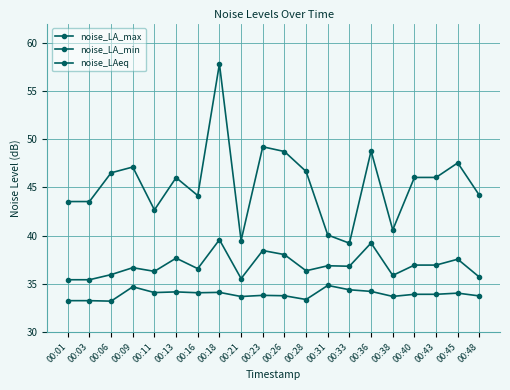

How many lines are shown in the chart?

3